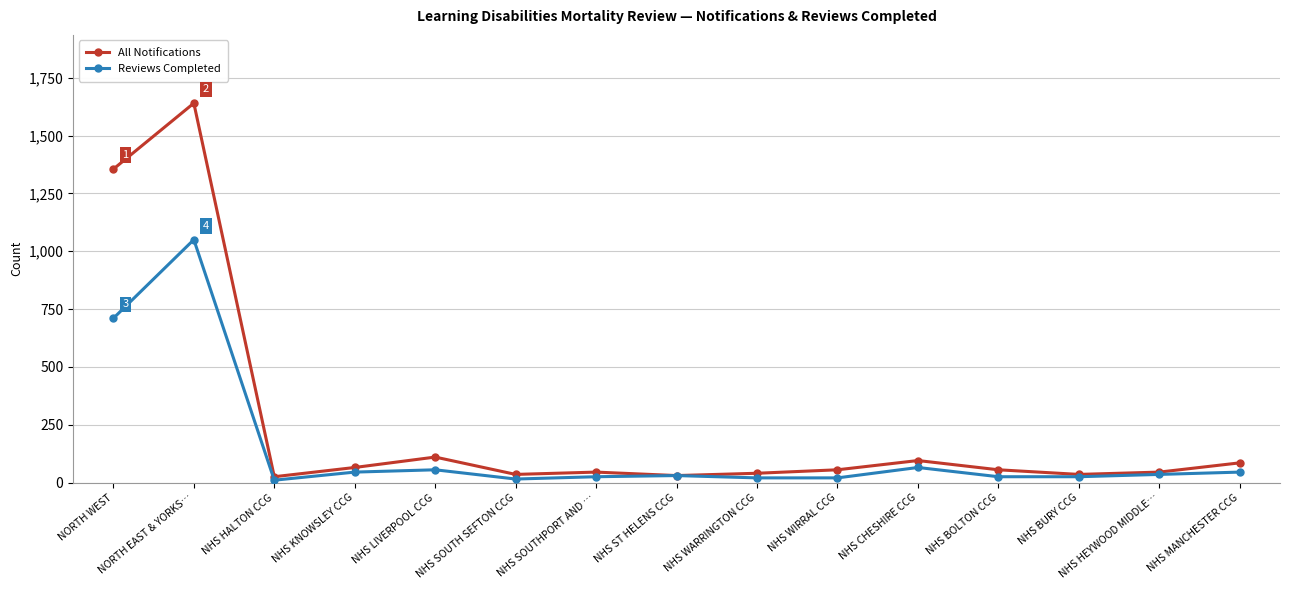

Is the value of Reviews Completed at NORTH WEST greater than the value of All Notifications at NHS MANCHESTER CCG?

Yes